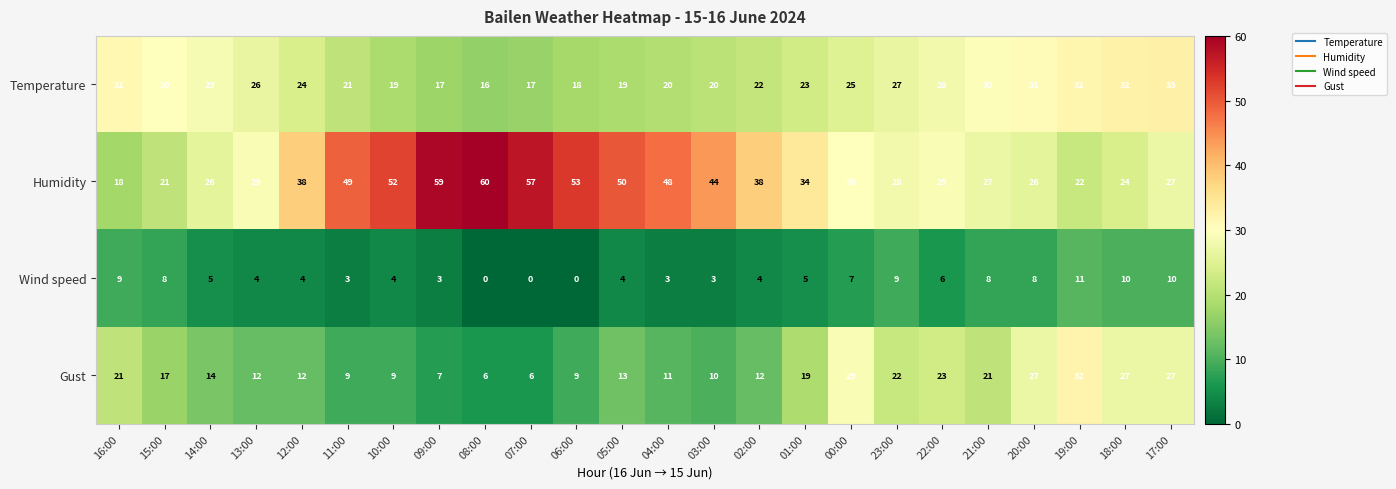

What is the difference between the maximum and minimum values in the Temperature series?

17